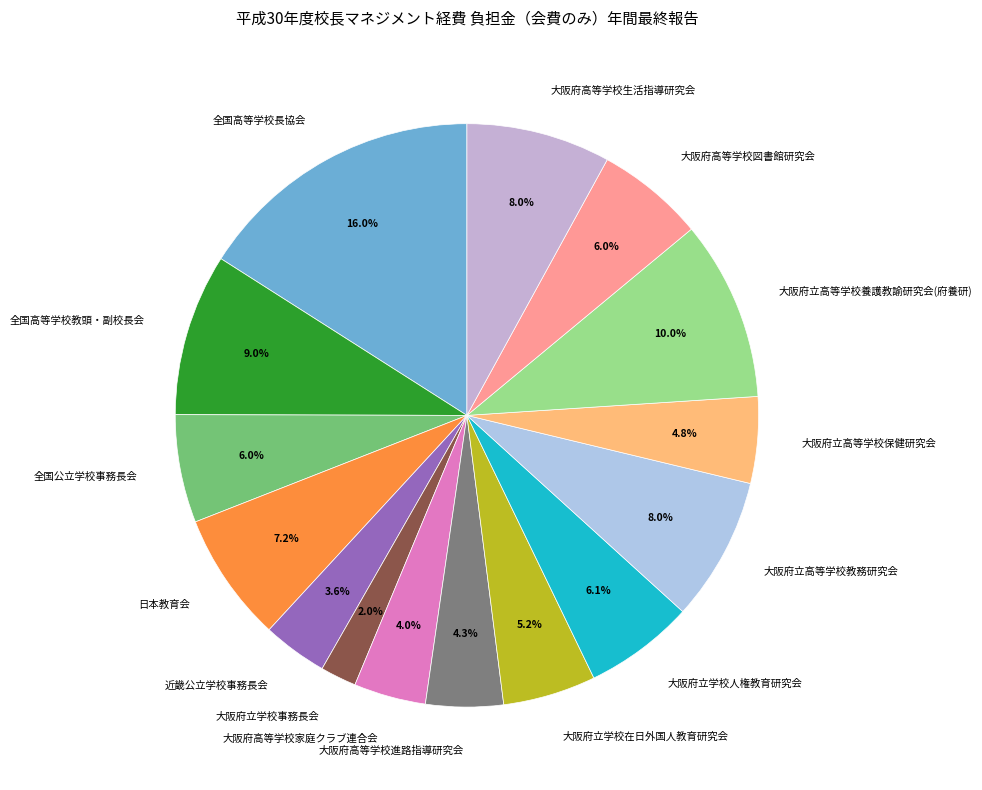

What is the smallest slice in the pie chart?

大阪府立学校事務長会